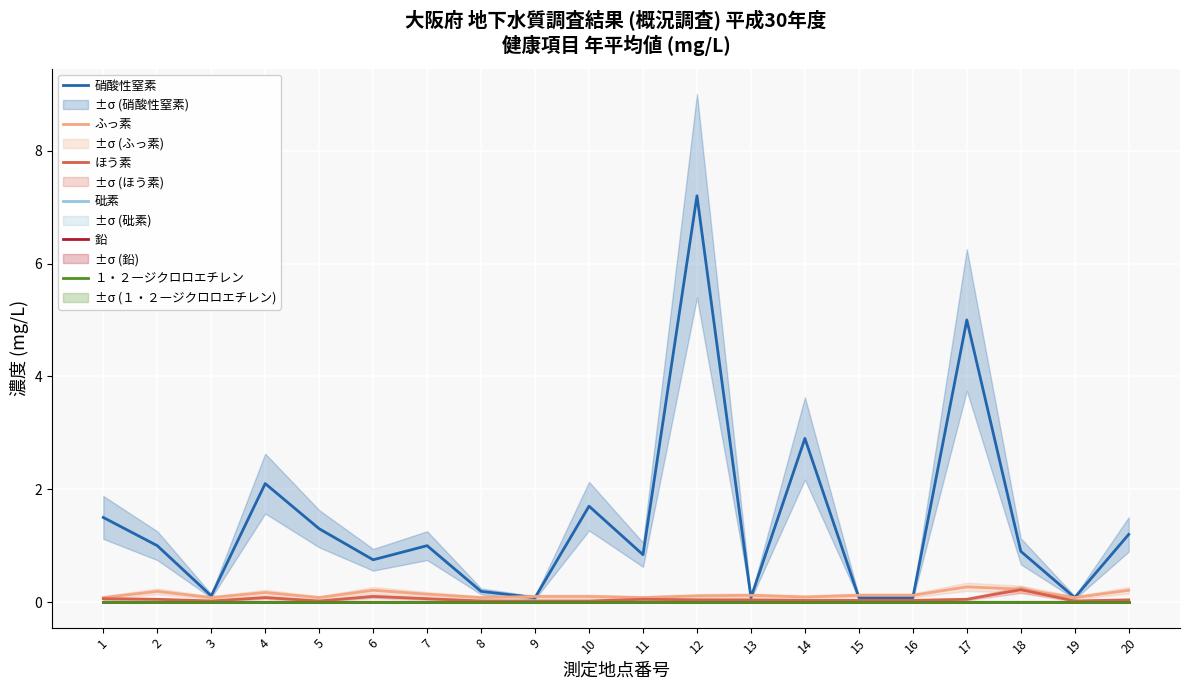

What is the value of the 硝酸性窒素 point at the 8th from the left?

0.2